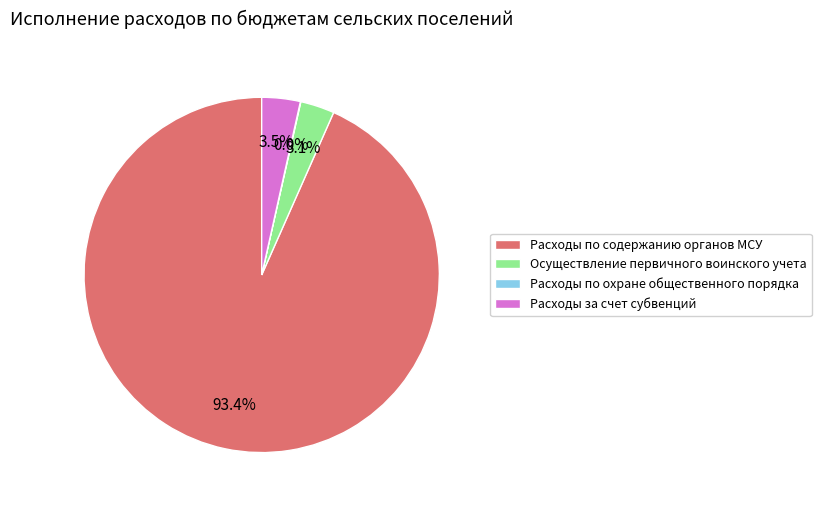

Between Осуществление первичного воинского учета and Расходы по содержанию органов МСУ, which is larger?

Расходы по содержанию органов МСУ